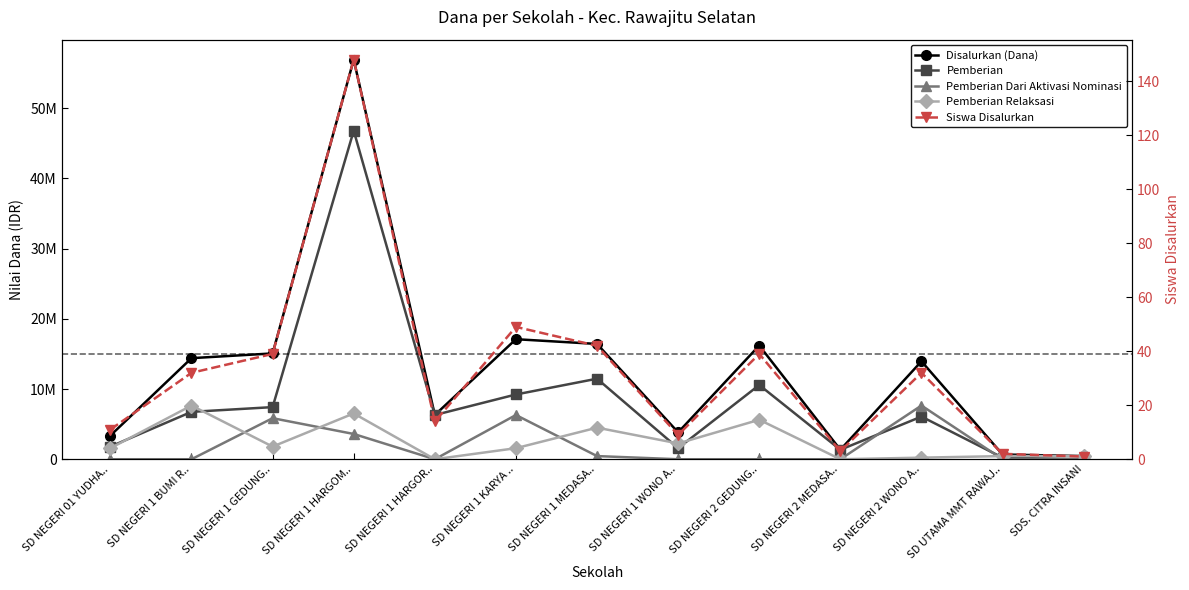

True or false: Pemberian Relaksasi and Disalurkan (Dana) cross at least once.

False